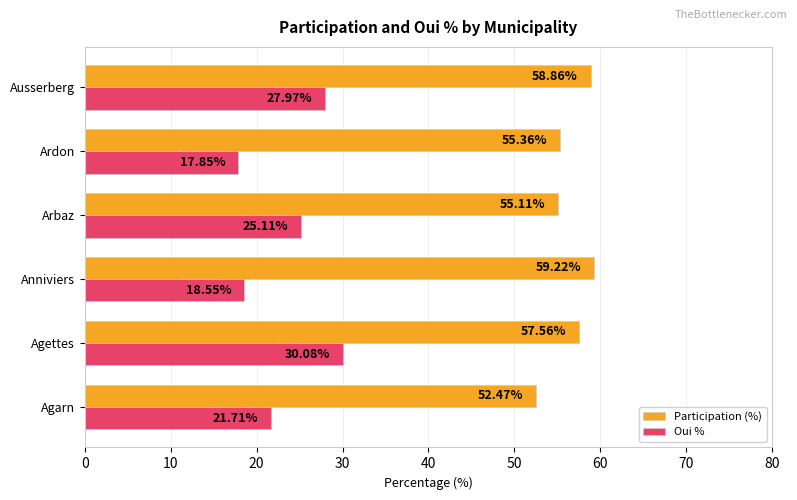

Is the value of Participation (%) at Agettes greater than the value of Oui % at Arbaz?

Yes